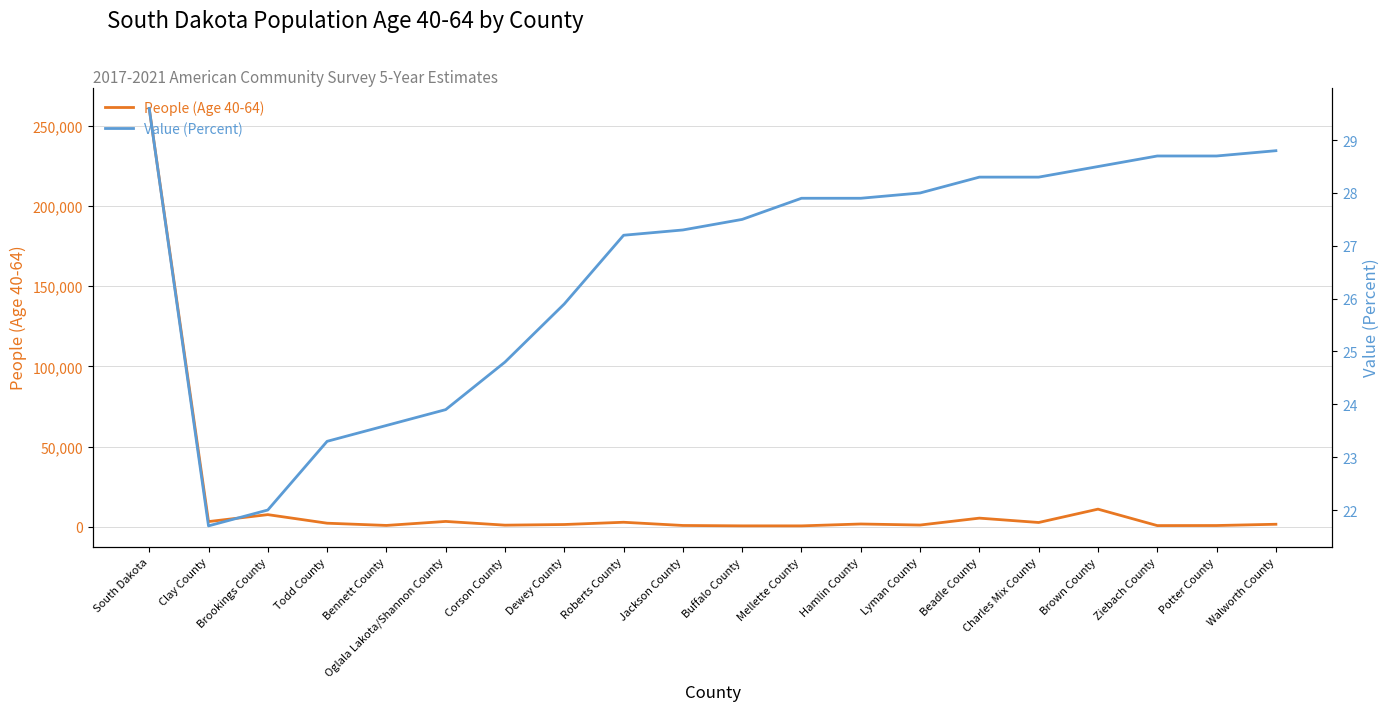

What is the minimum value for Value (Percent)?

21.7